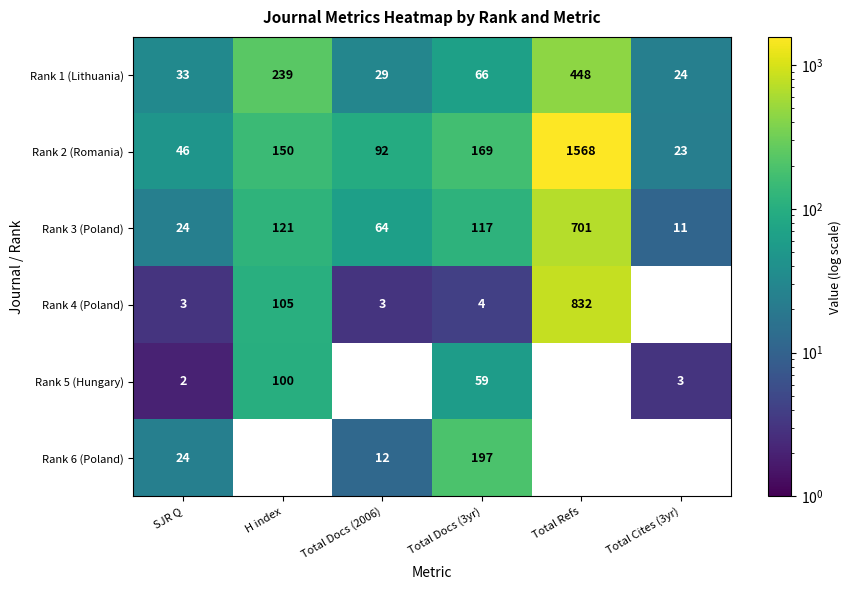

Rank the series by their maximum value, from highest to lowest.

Rank 2 (Romania), Rank 4 (Poland), Rank 3 (Poland), Rank 1 (Lithuania), Rank 6 (Poland), Rank 5 (Hungary)